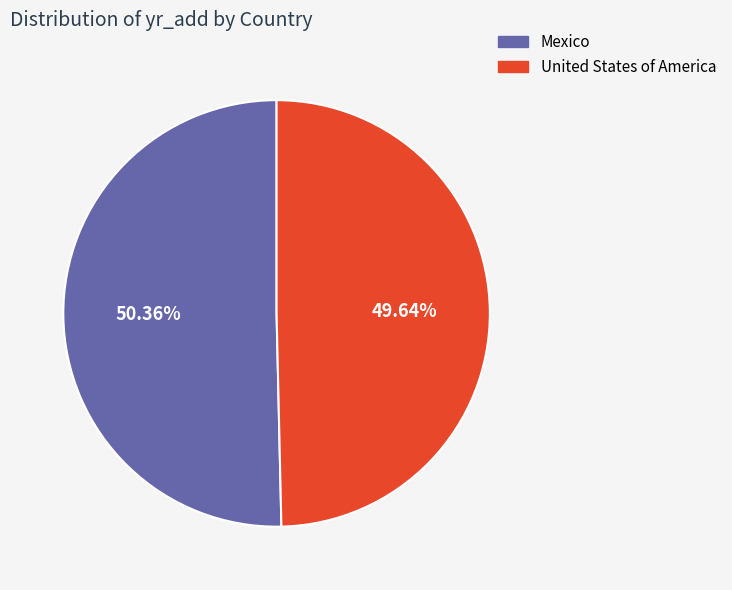

Rank the categories by value from lowest to highest.

United States of America, Mexico